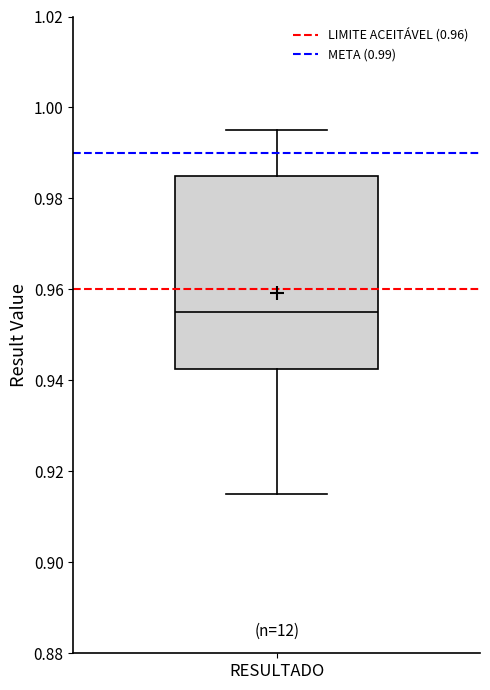

Where is the upper edge of the box for RESULTADO on the y-axis? The values are not printed on the chart, so give them approximately, as read against the axis.

0.986